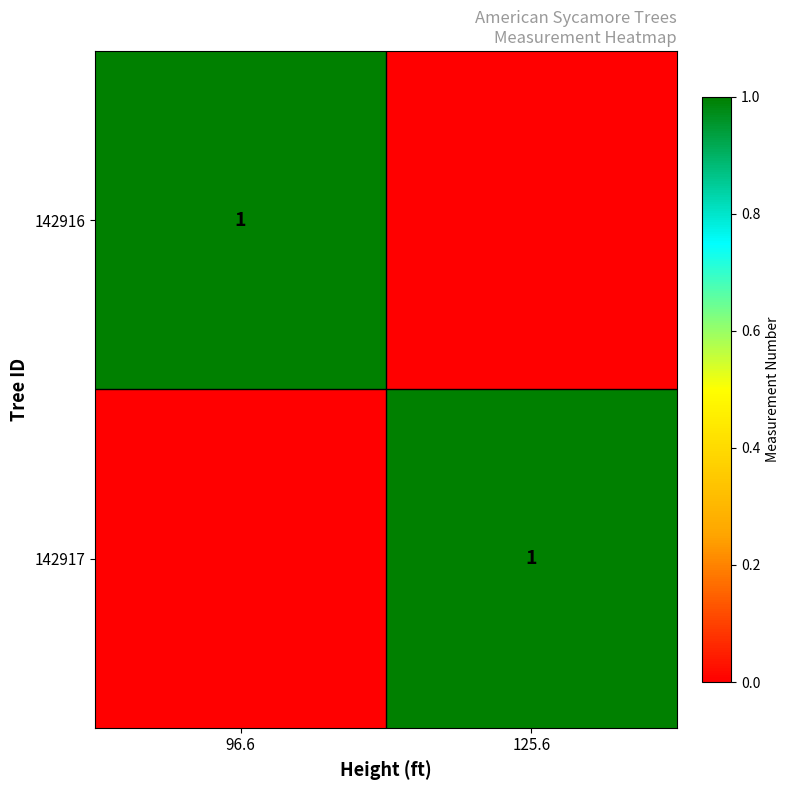

The value of 142917 at 125.6 is 2. True or false?

False